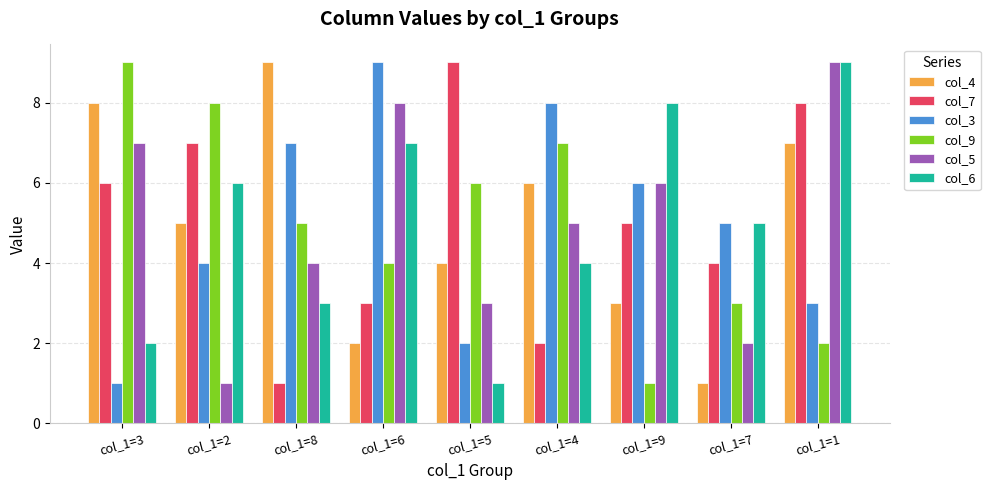

What are all the series names shown in the legend?

col_4, col_7, col_3, col_9, col_5, col_6